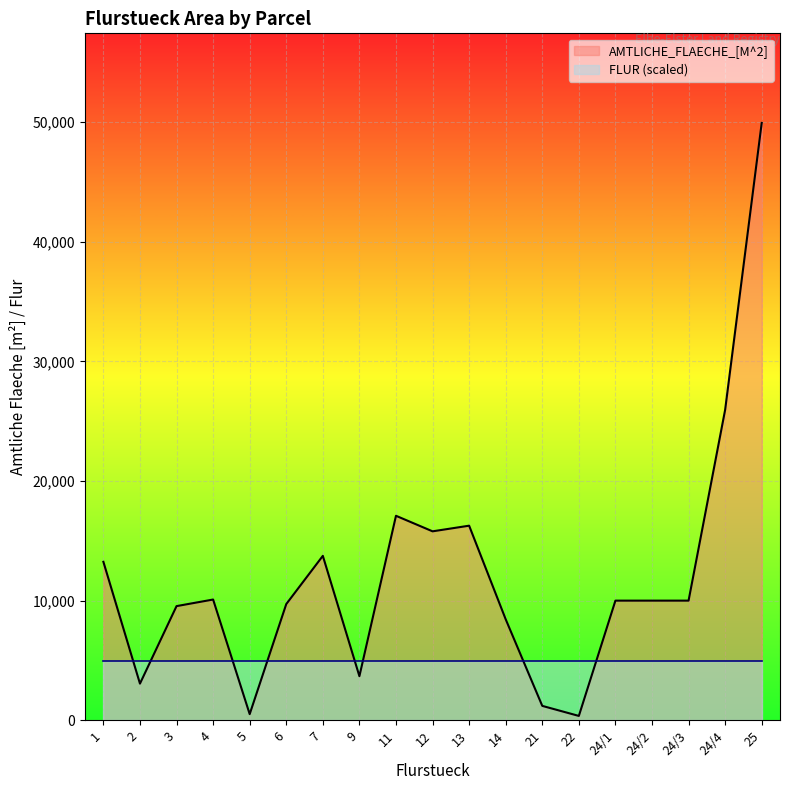

What is the change in value from 3 to 24/3?

+459